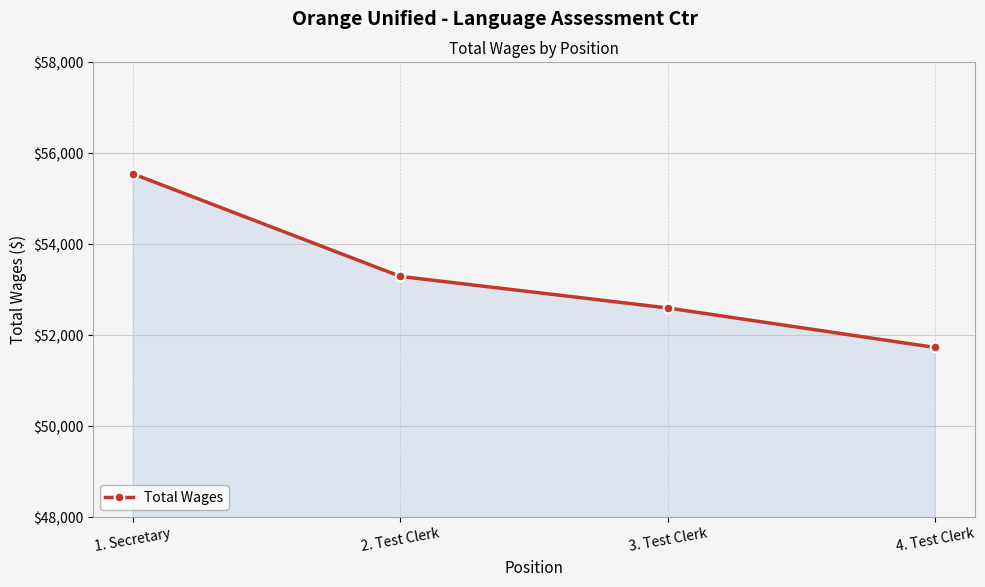

Count the values in the range 52600 to 55549.

3